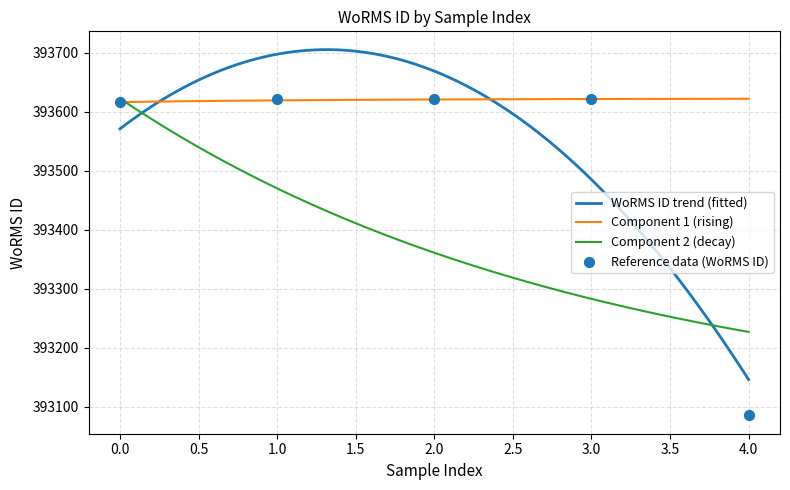

What is the minimum value for Component 2 (decay)?

393226.6